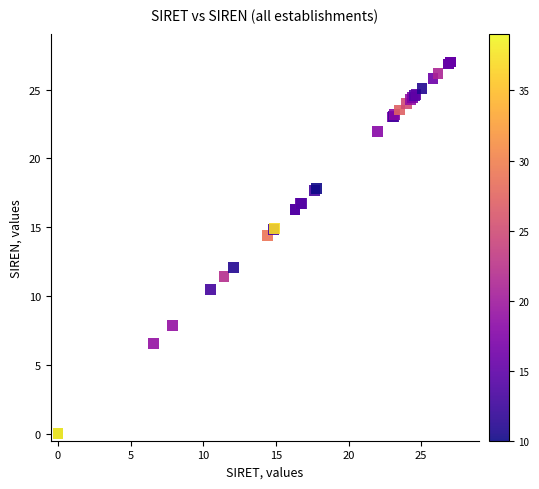

What Y value in the scatter plot is closest to 13?

12.1